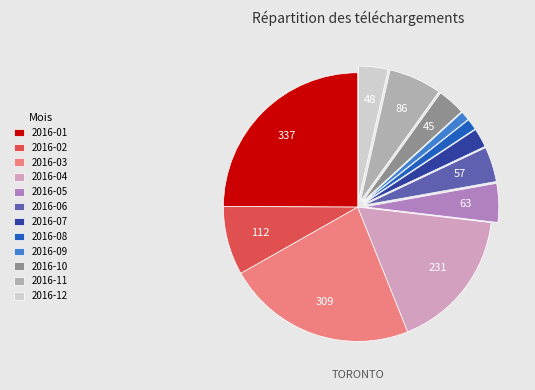

The 2016-11 slice represents 6% of the pie. True or false?

True